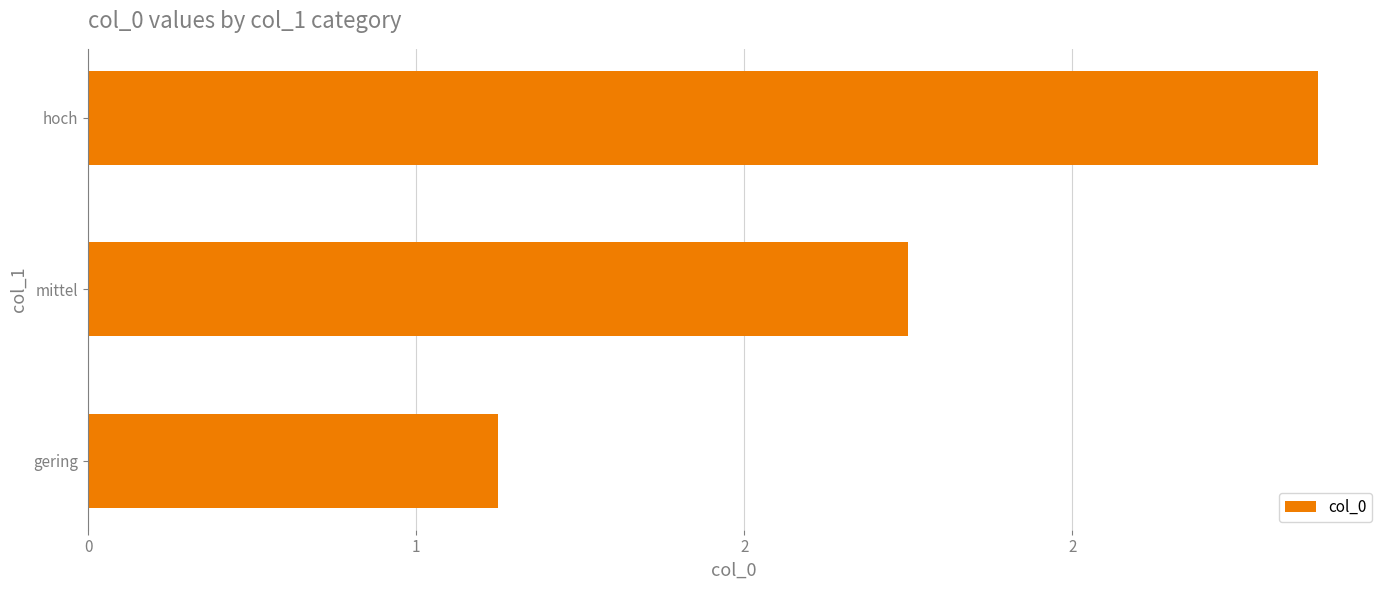

Does the chart contain any negative values?

No